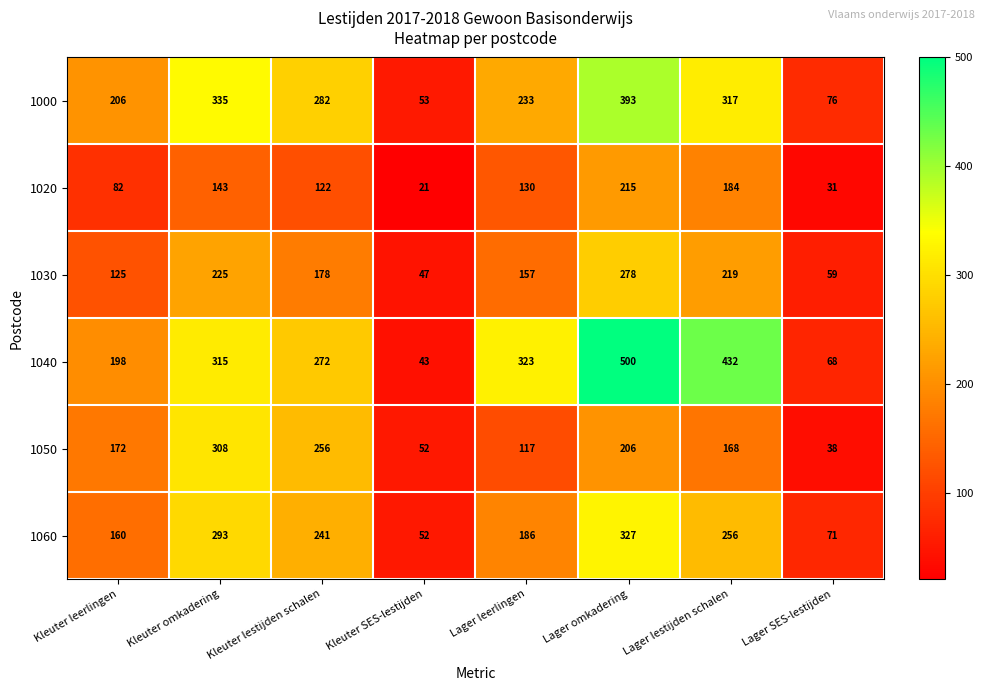

Count the 1050 values in the range 117 to 256.

5